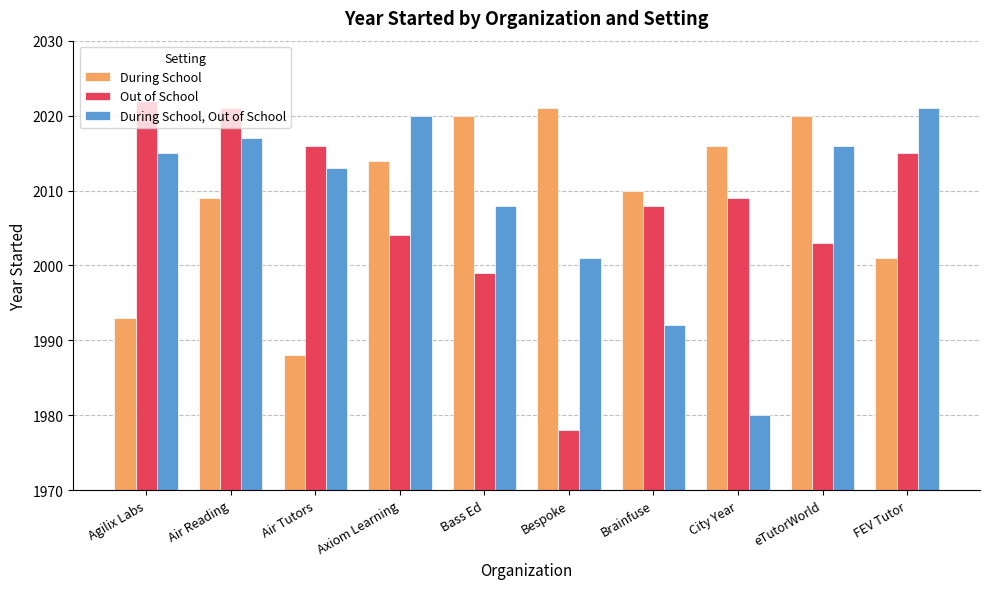

Which category has the lowest value across all series?

Bespoke